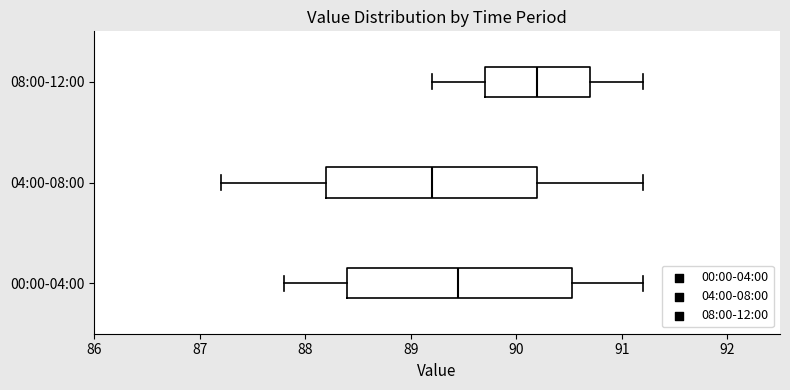

Where does the median line of the box for 00:00-04:00 sit on the x-axis? The values are not printed on the chart, so give them approximately, as read against the axis.

89.5